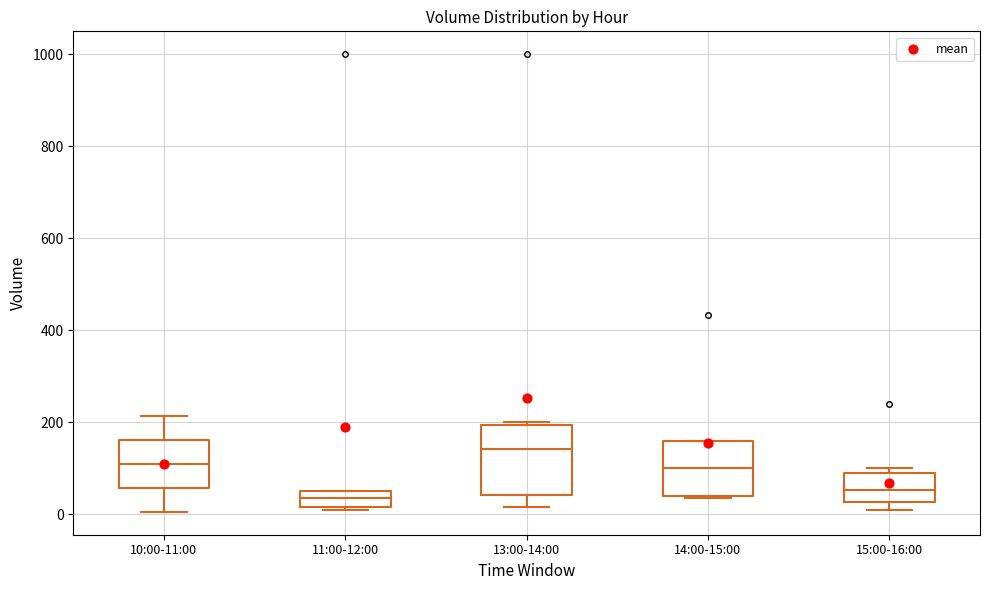

Which box has the highest median line?

13:00-14:00